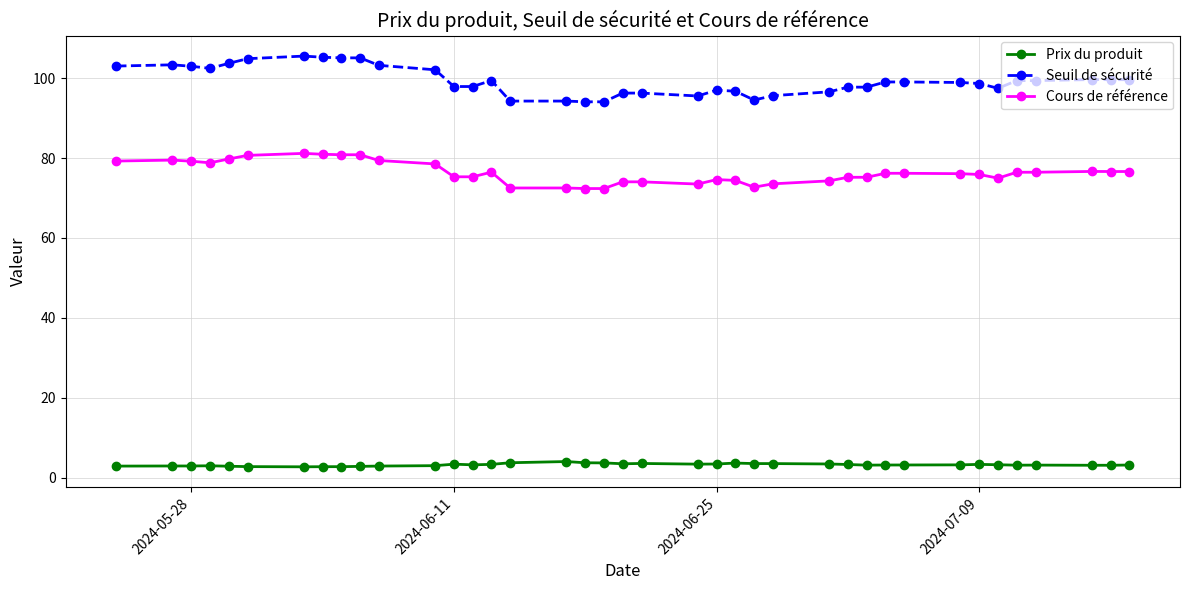

What is the greatest value displayed?

105.5